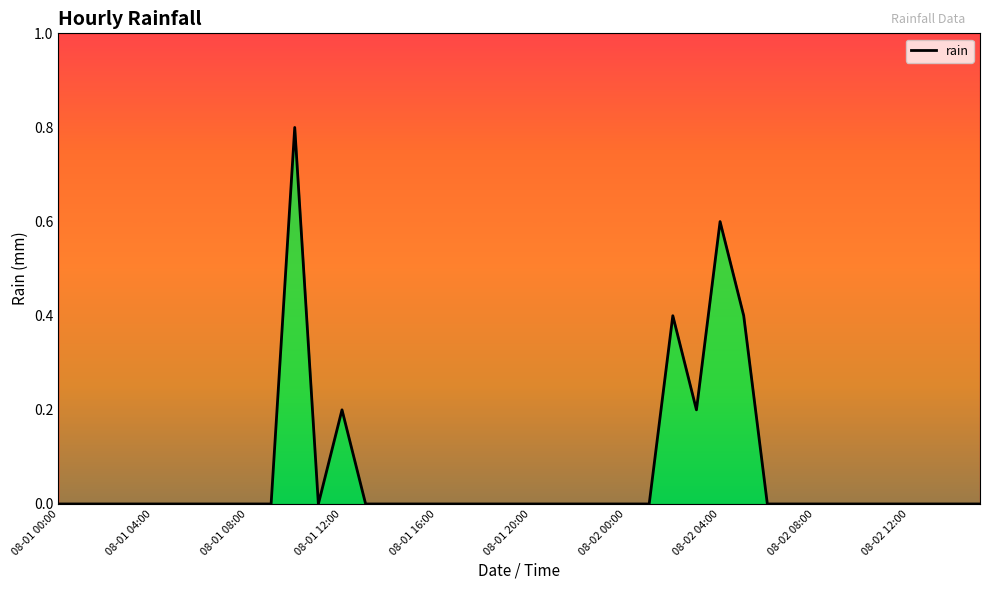

True or false: the data shows -0.5 at 08-02 00:00.

False